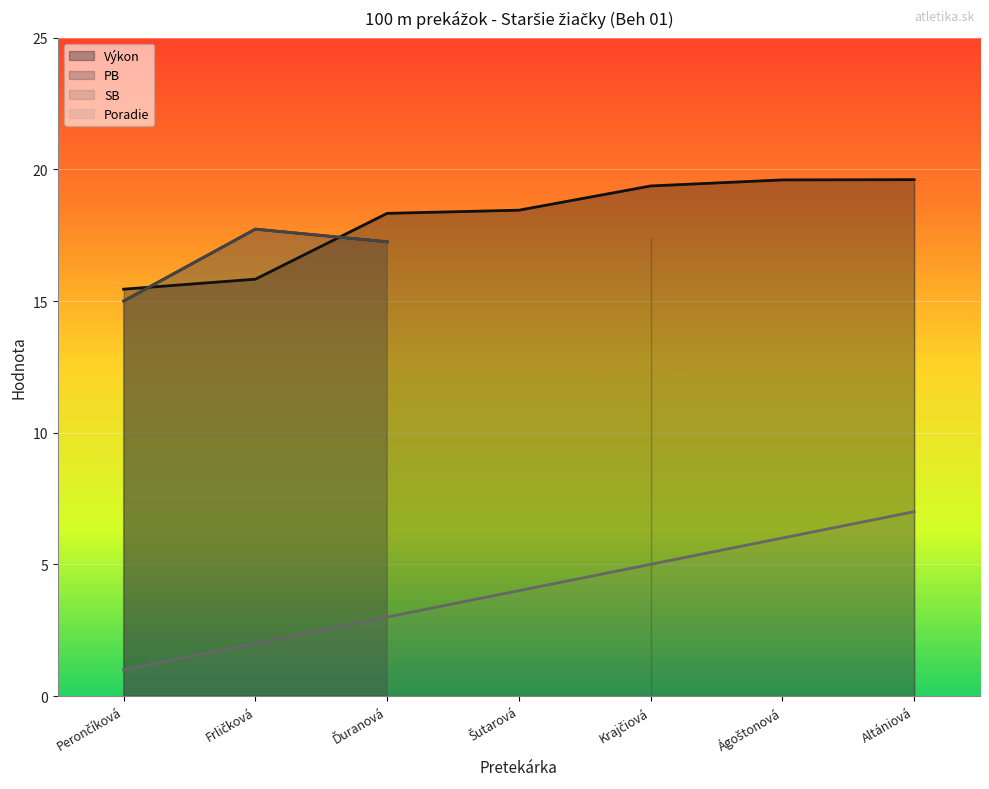

True or false: Výkon and Poradie cross at least once.

False